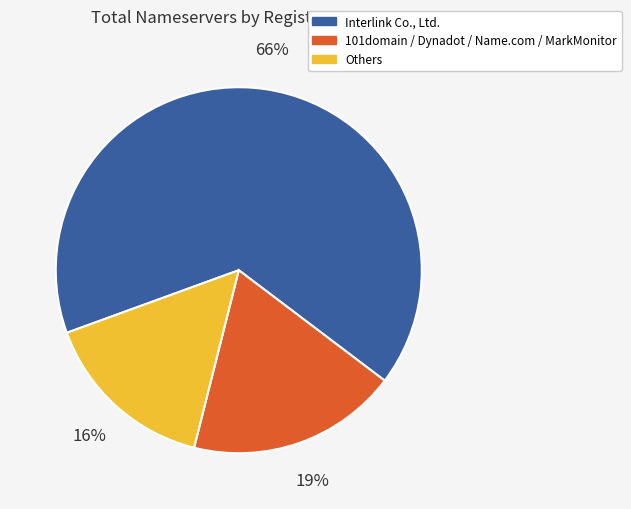

Does any single category account for the majority?

Yes